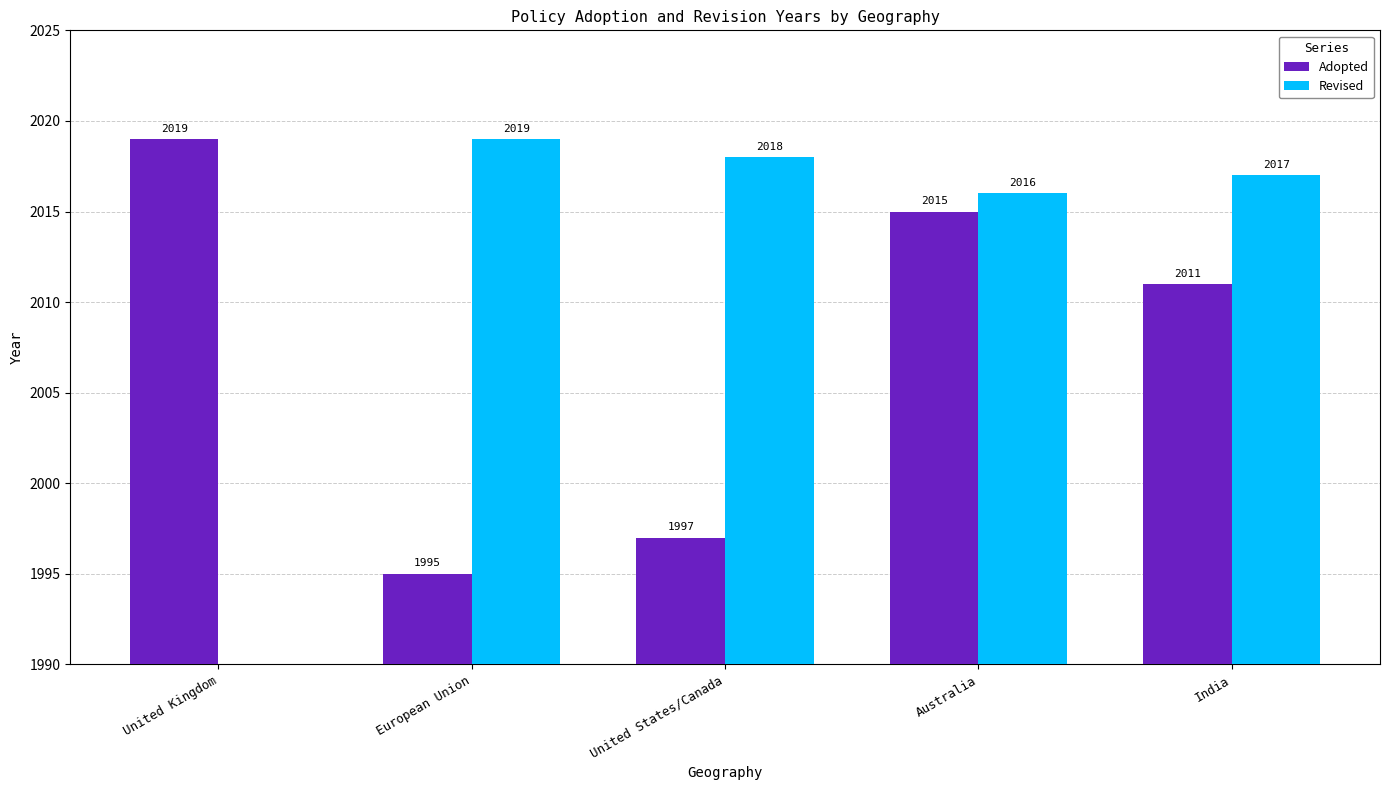

What is the difference between the second highest and second lowest values in the Revised series?

2